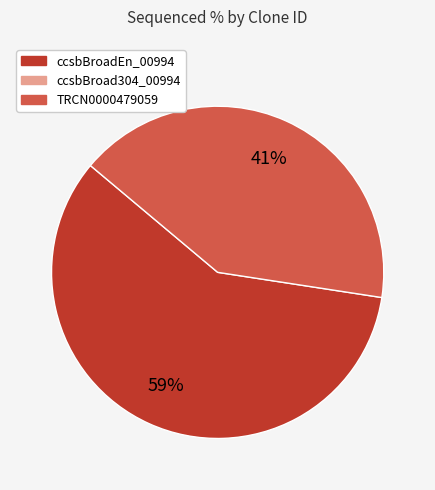

How many segments does this pie chart have?

2